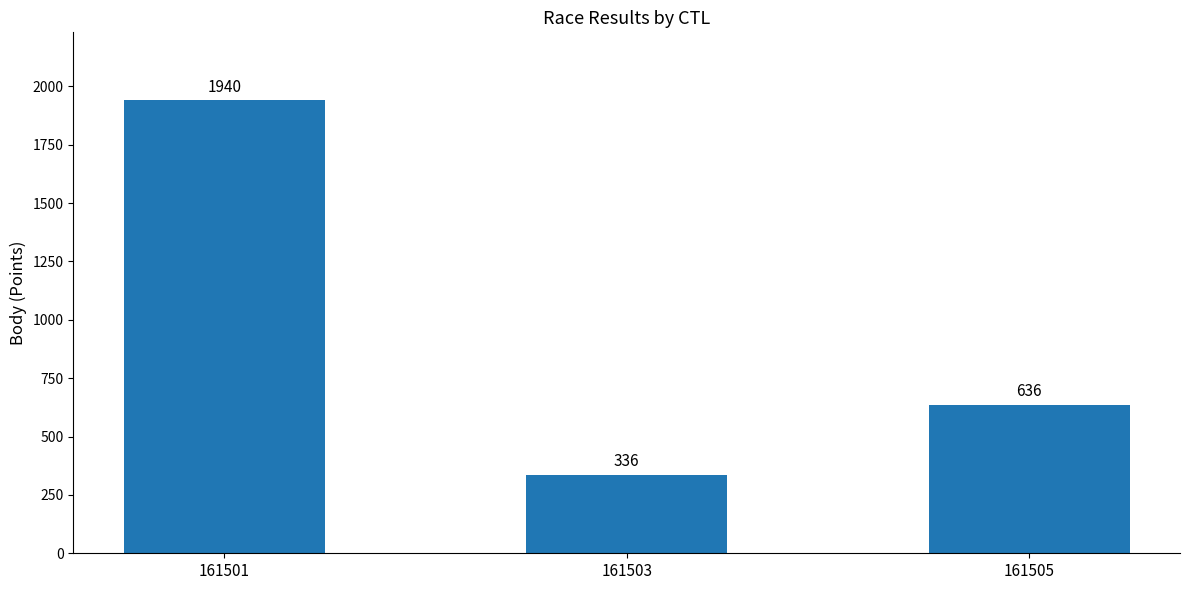

How many series are shown in this chart?

1